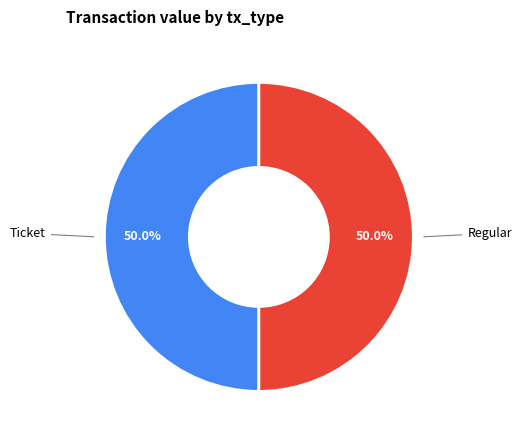

How many segments does this pie chart have?

2